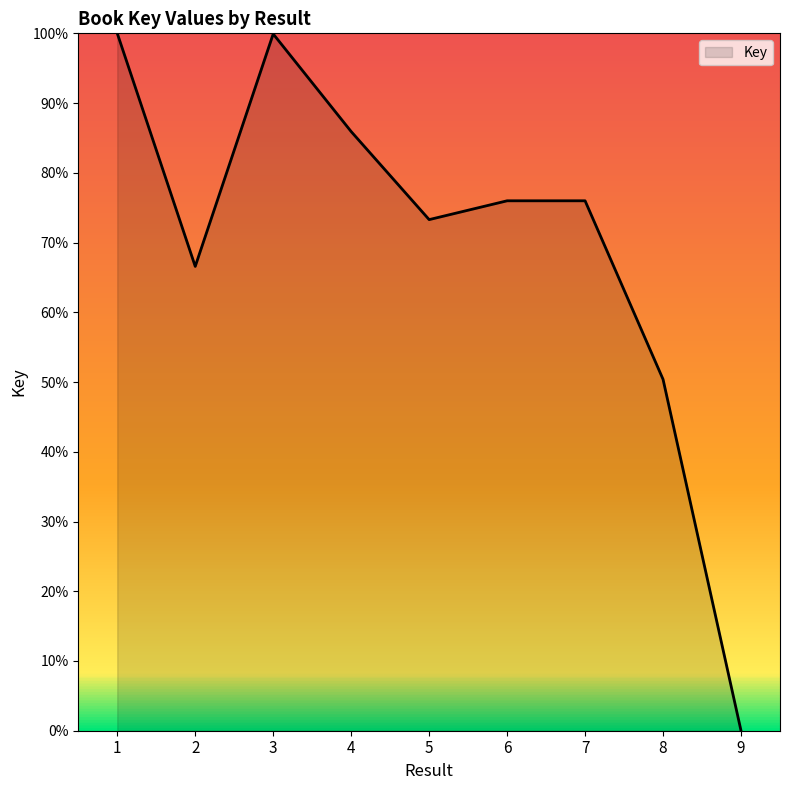

Is this an area chart (filled region under the line)?

Yes